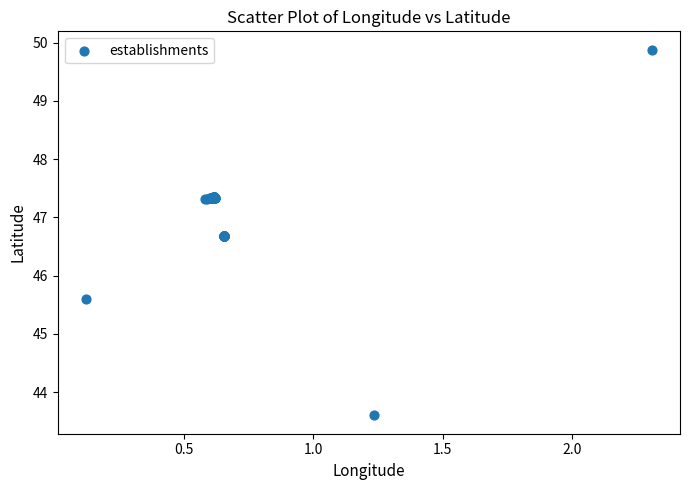

What Y value in the scatter plot is closest to 46?

45.6